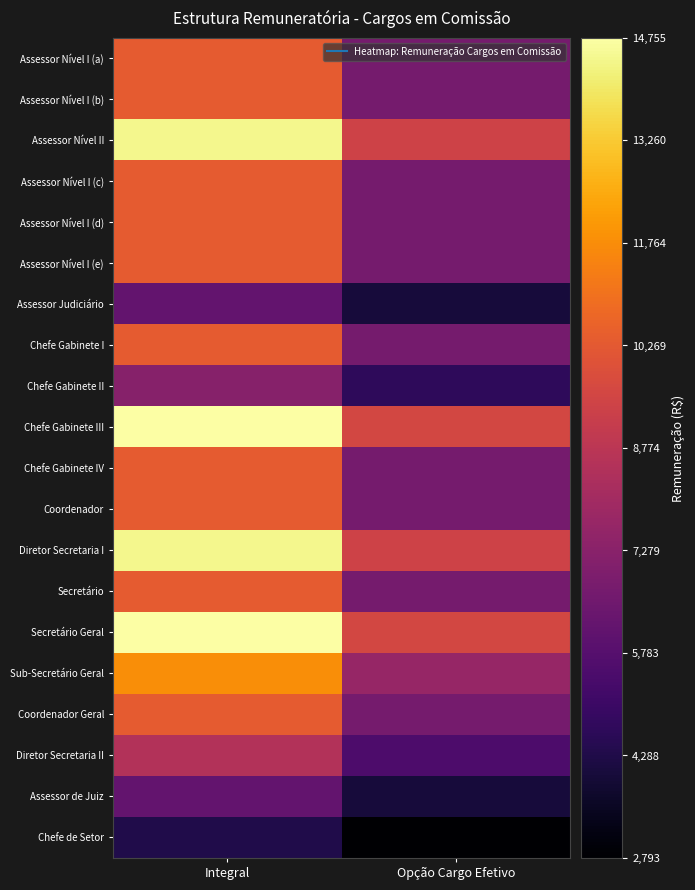

Which category has the lowest value across all series?

Opção Cargo Efetivo